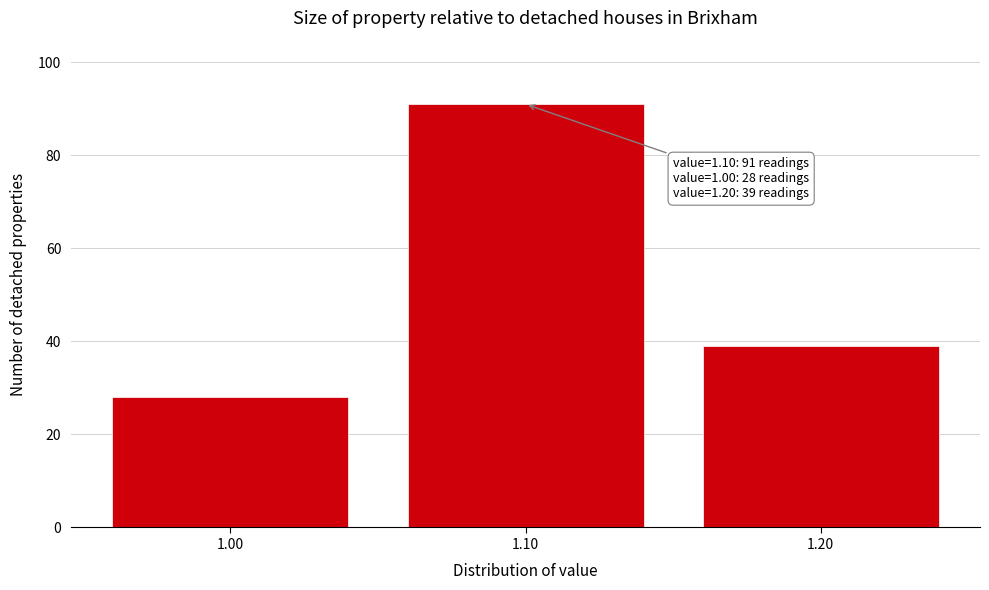

Reading left to right, what are all the values shown in this chart?

1.00=28	1.10=91	1.20=39